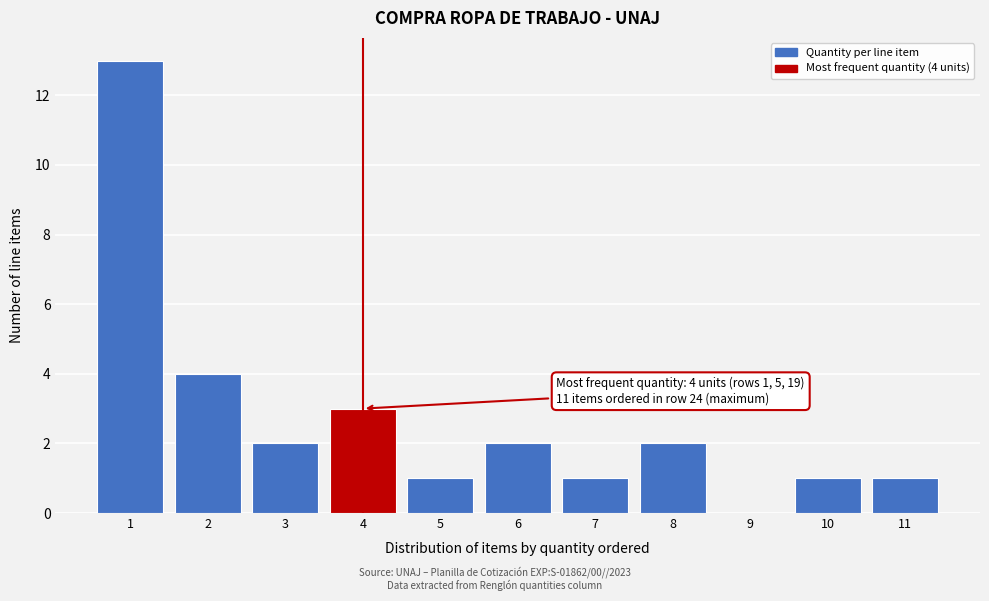

Reading right to left, extract all data points from this chart.

11=1	10=1	9=0	8=2	7=1	6=2	5=1	4=3	3=2	2=4	1=13